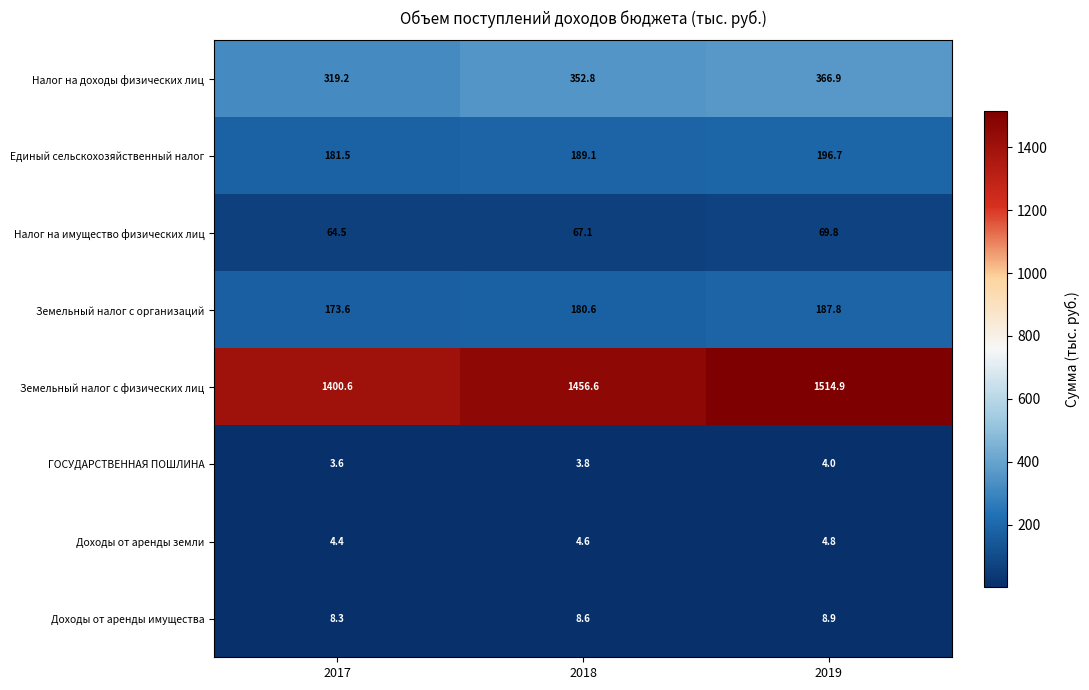

Reading right to left, list all the values displayed in this chart.

Налог на доходы физических лиц: 366.9	352.8	319.2
Единый сельскохозяйственный налог: 196.7	189.1	181.5
Налог на имущество физических лиц: 69.8	67.1	64.5
Земельный налог с организаций: 187.8	180.6	173.6
Земельный налог с физических лиц: 1514.9	1456.6	1400.6
ГОСУДАРСТВЕННАЯ ПОШЛИНА: 4.0	3.8	3.6
Доходы от аренды земли: 4.8	4.6	4.4
Доходы от аренды имущества: 8.9	8.6	8.3